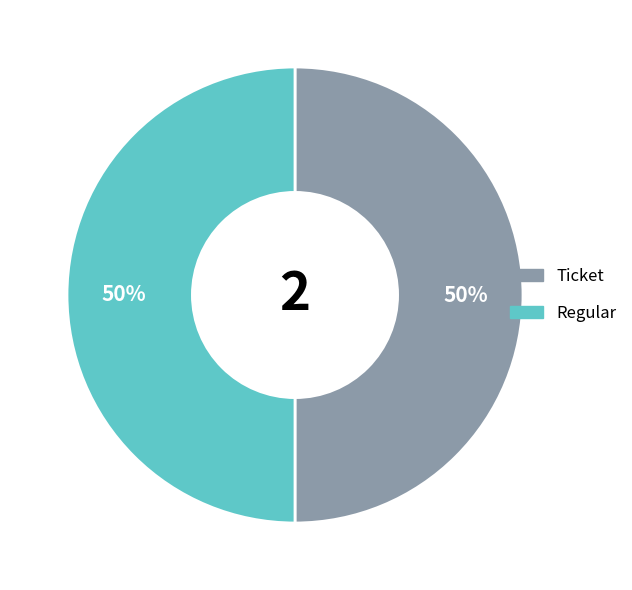

Approximately how many times larger is the value at Ticket compared to Regular?

1.0